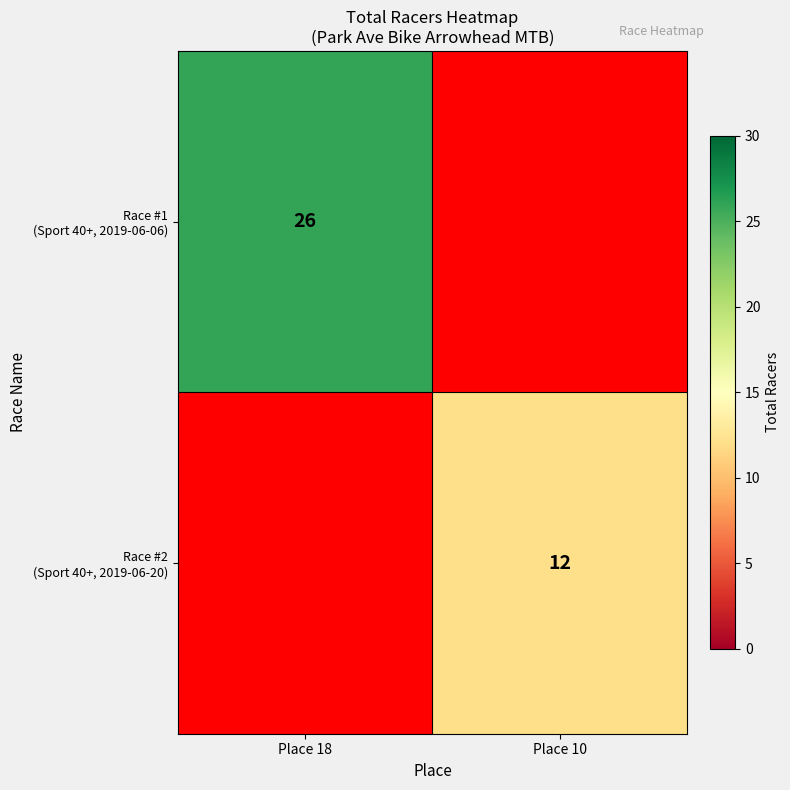

Which series has the largest range (max minus min)?

Race #1 (Sport 40+, 2019-06-06)